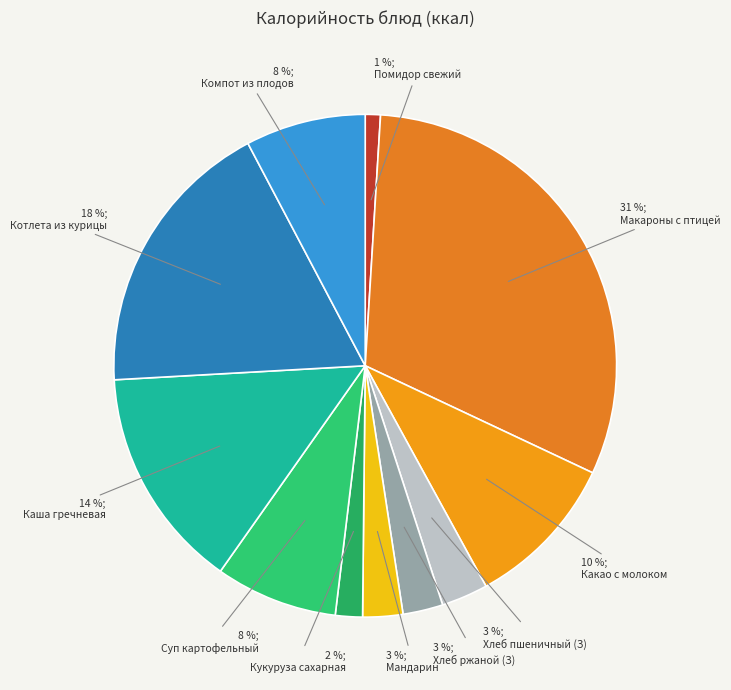

How many segments does this pie chart have?

11